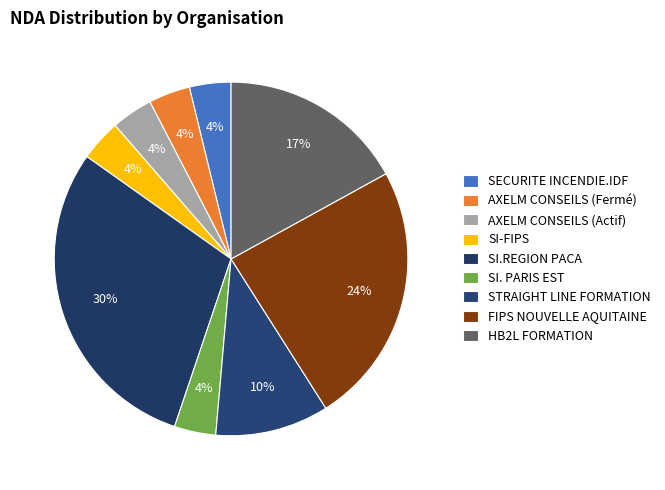

Combined, do SI-FIPS and AXELM CONSEILS (Fermé) account for over 50%?

No